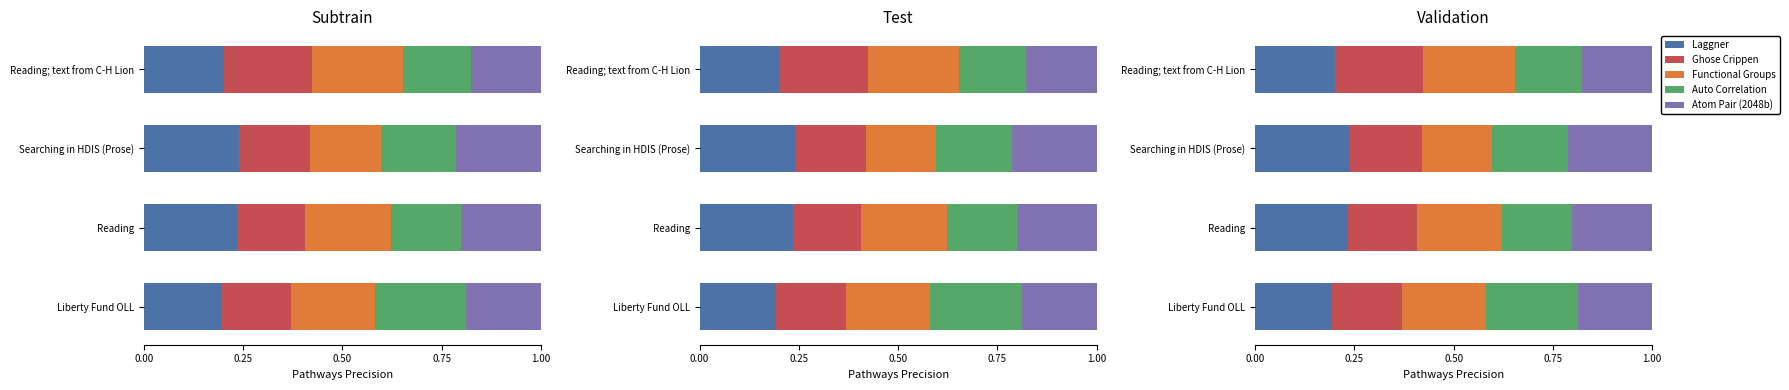

Which series has the largest range (max minus min)?

Auto Correlation